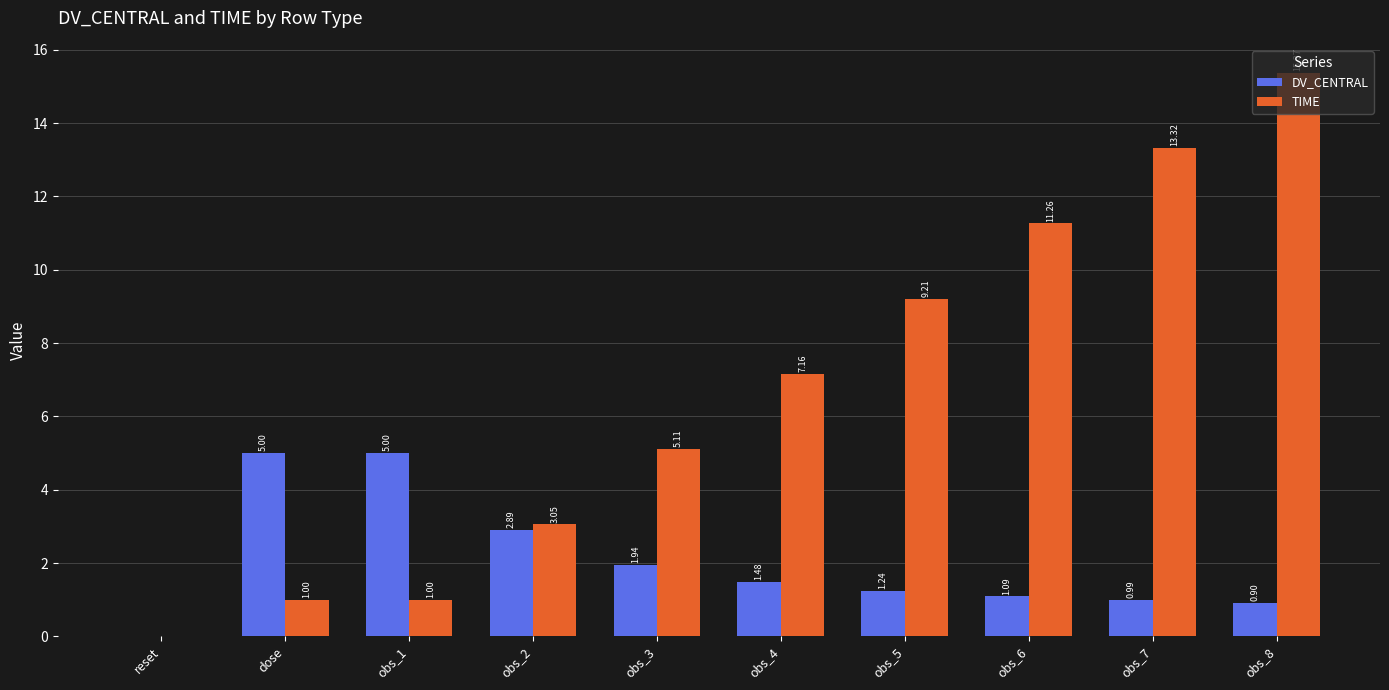

True or false: DV_CENTRAL has a value of 3.3 at dose.

False